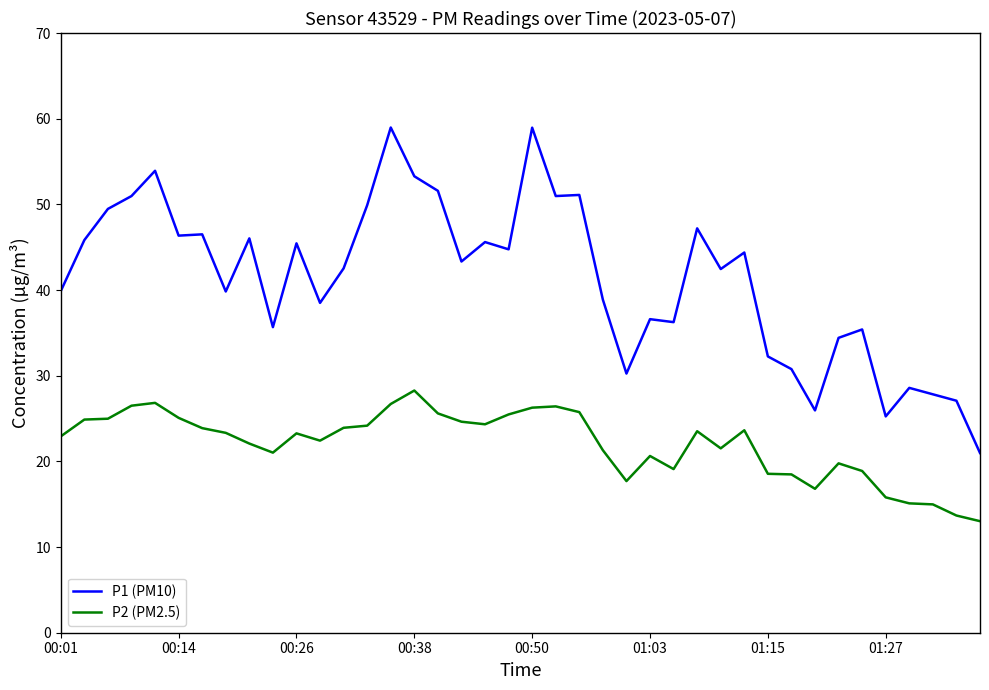

True or false: P2 (PM2.5) and P1 (PM10) cross at least once.

False